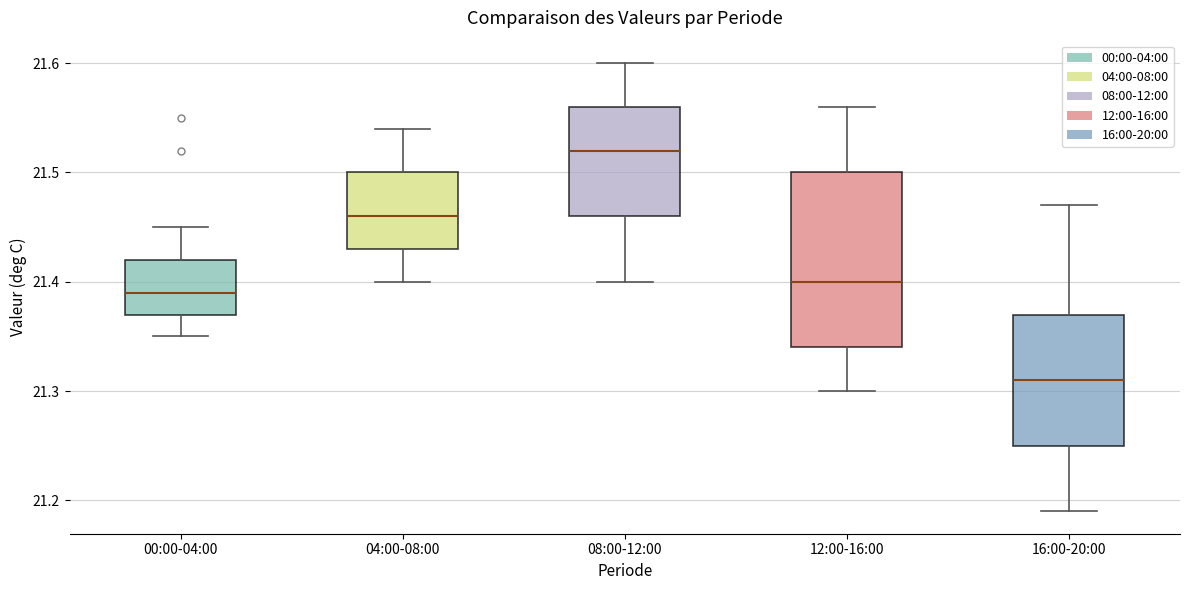

Where does the lower whisker of the box for 00:00-04:00 end on the y-axis? The values are not printed on the chart, so give them approximately, as read against the axis.

21.35